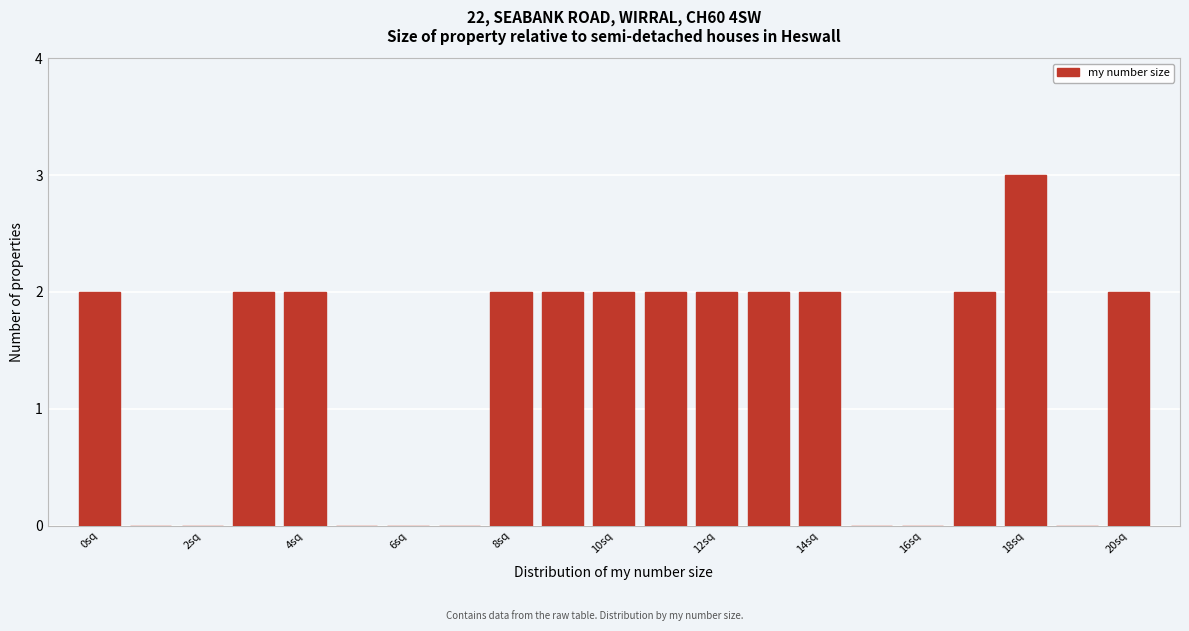

How tall is the bar that spans 2.5 to 3.5 on the x-axis? Neither the bar edges nor the heights are printed on the chart, so give them approximately, as read against the axes.

2